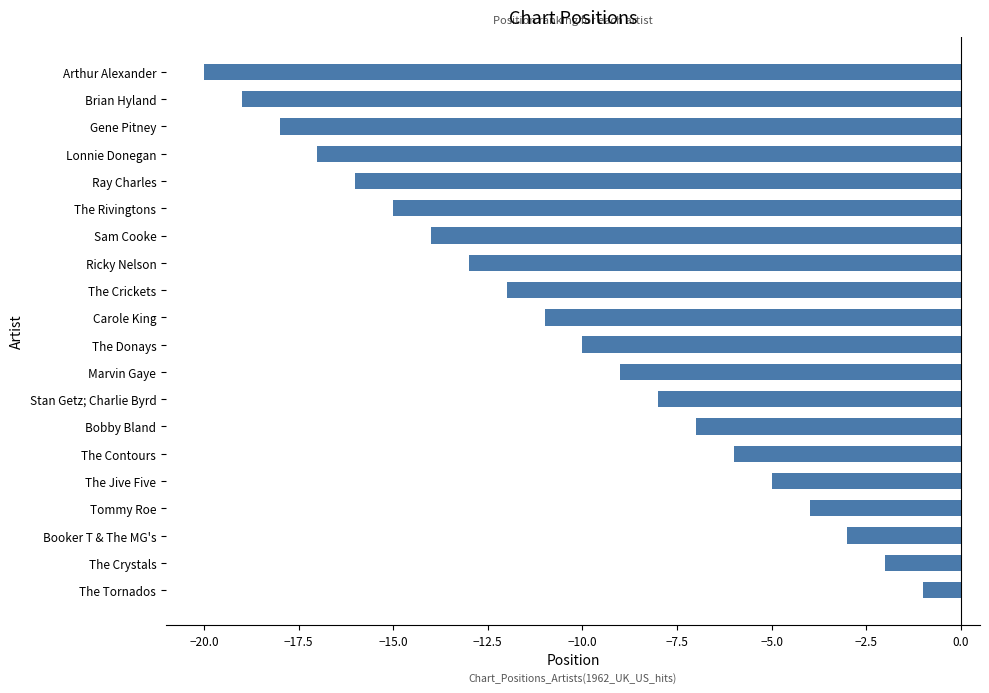

What is the difference between the second highest and minimum values?

18